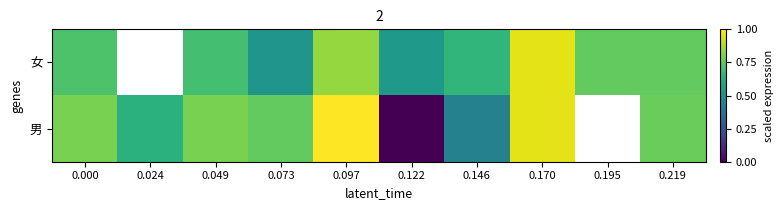

Which series has the largest range (max minus min)?

男